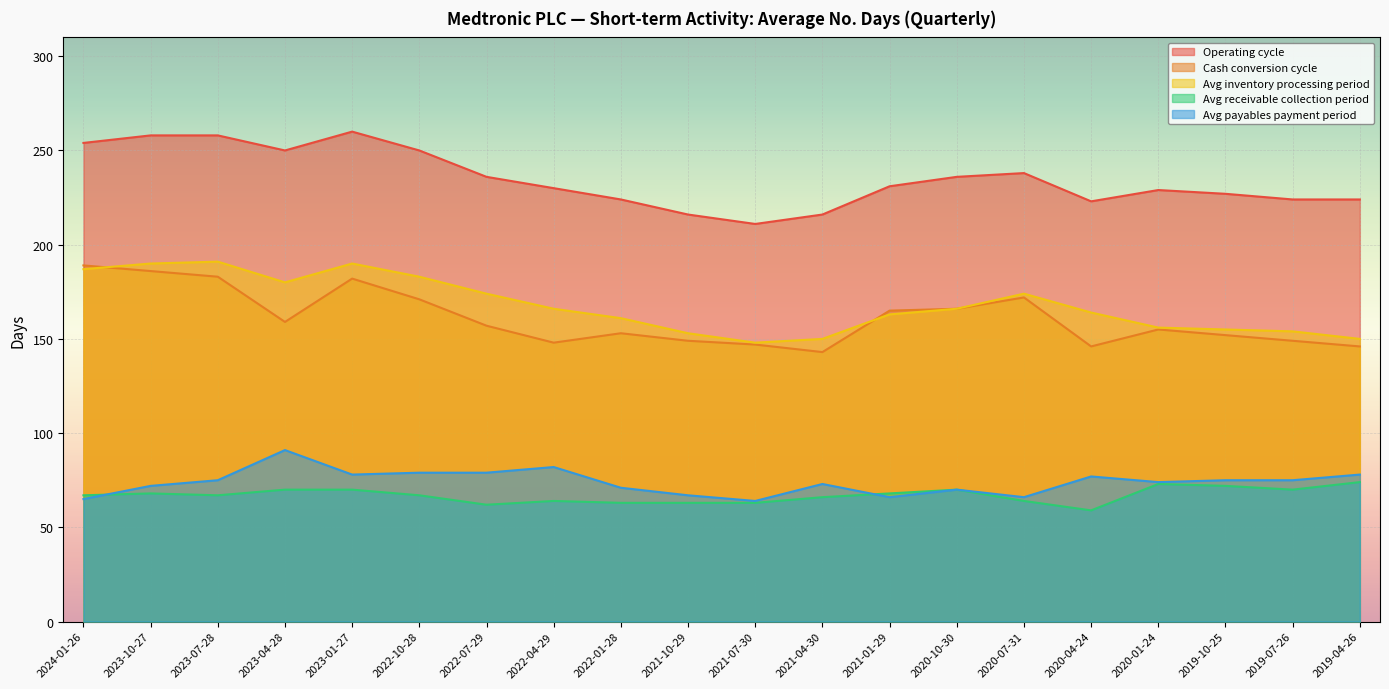

What is the difference between the second highest and minimum values in the Operating cycle series?

47